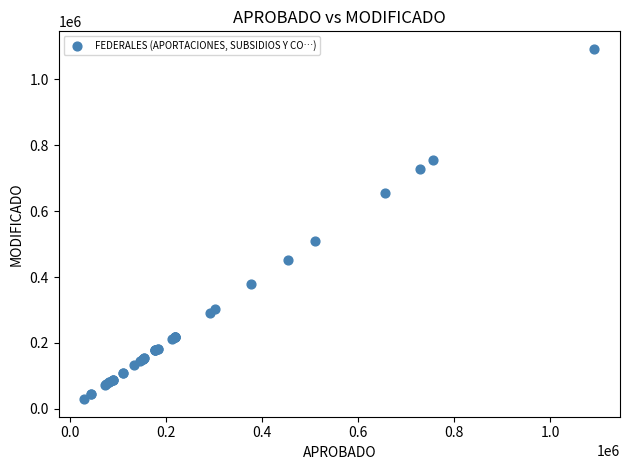

What Y value in the scatter plot is closest to 561018?

509868.2